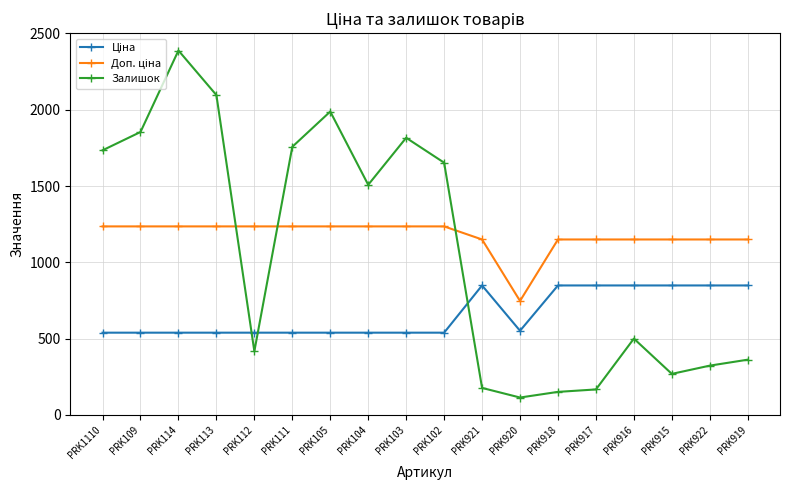

What is the sum of all Залишок values?

19274.0